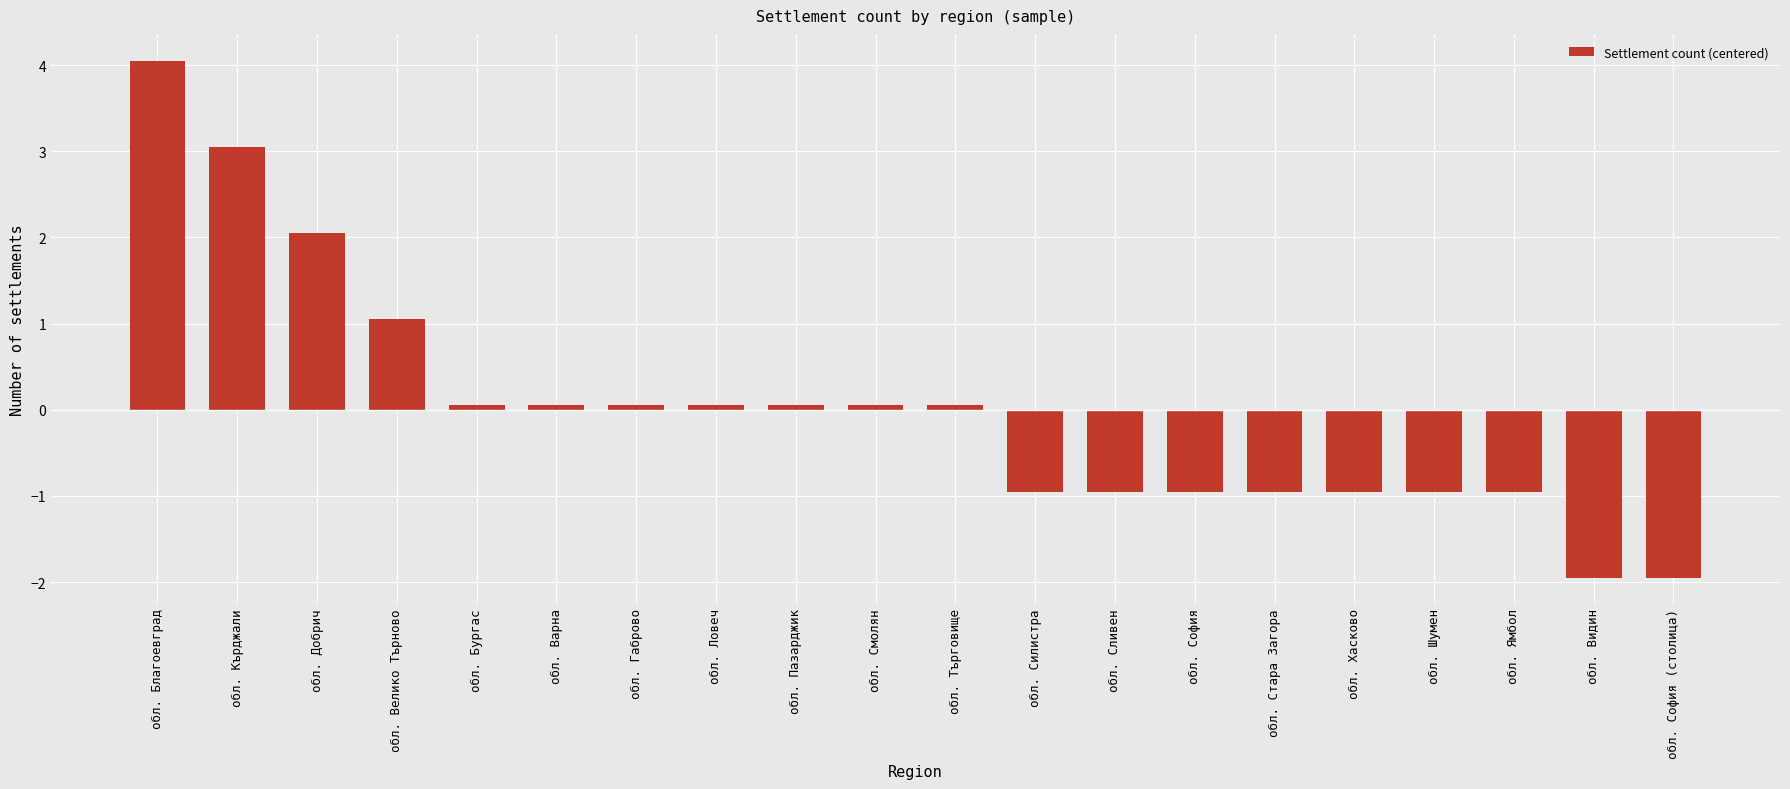

The chart shows a value of -0.4 at обл. Ямбол. True or false?

False